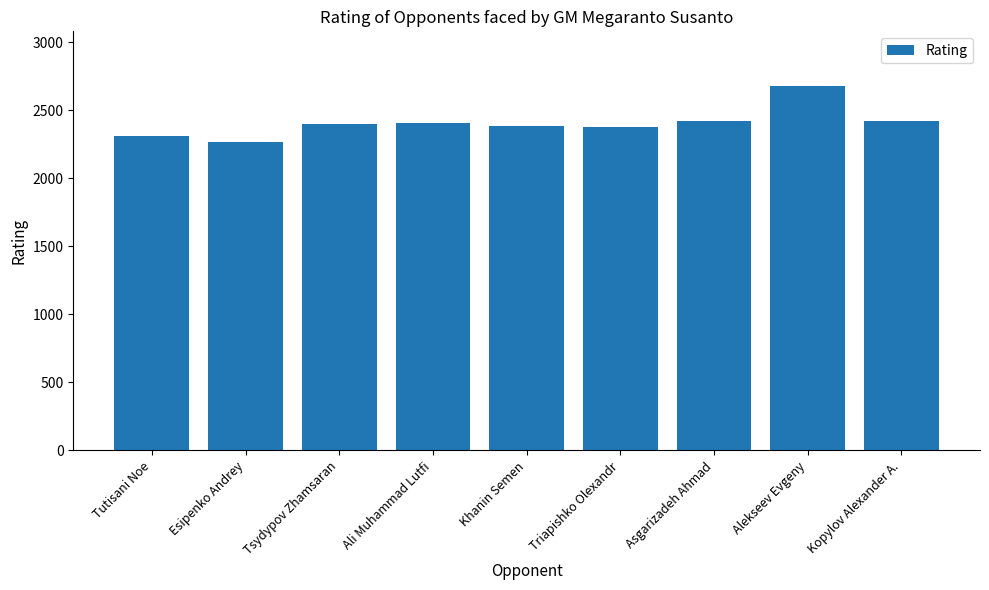

What is the greatest value displayed?

2679